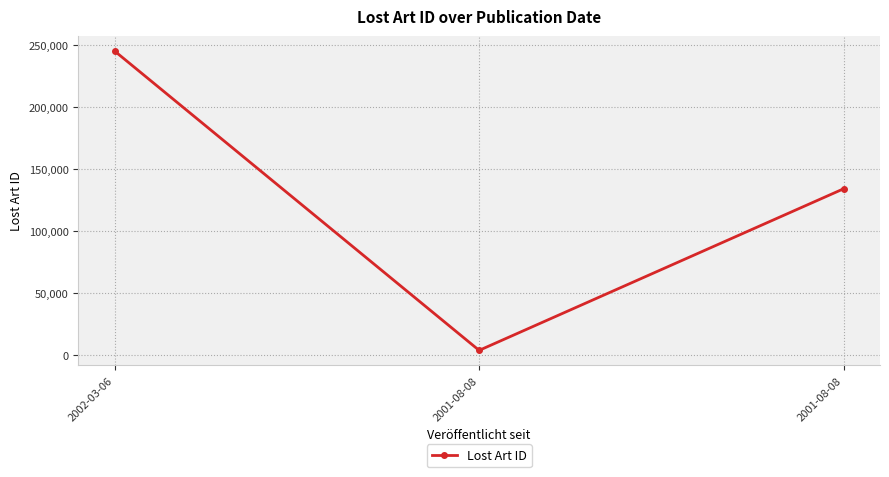

Where is the data nearest to the value 124434?

2001-08-08